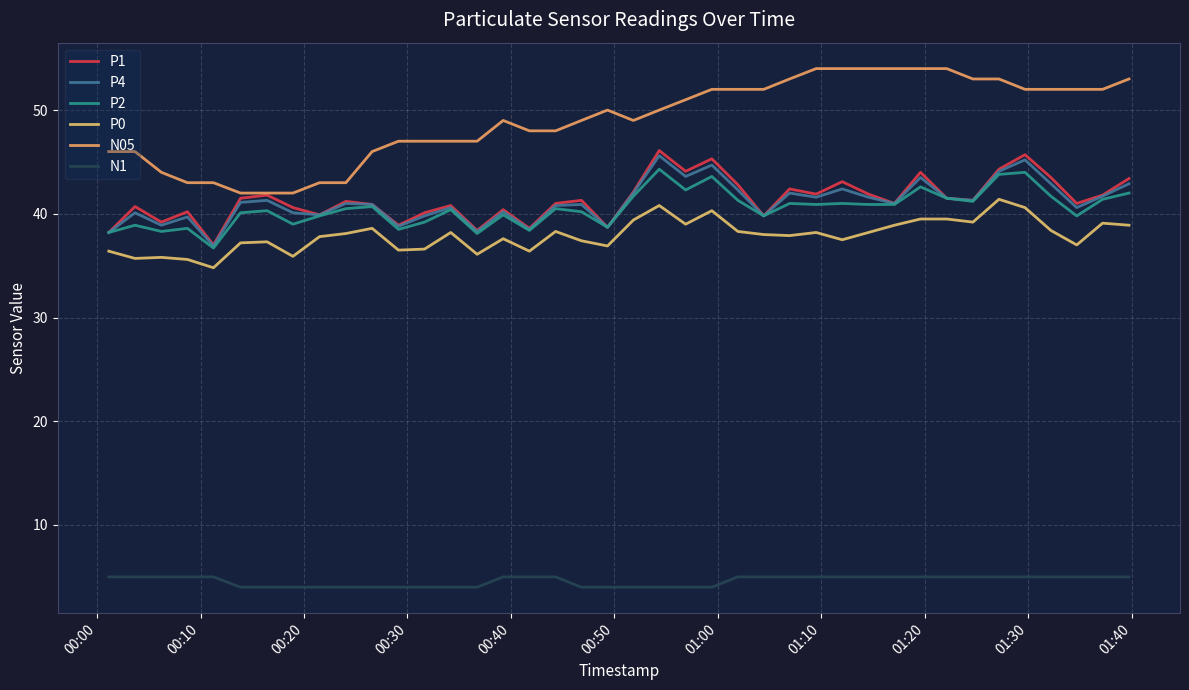

Does the chart display data point markers on the line(s)?

No